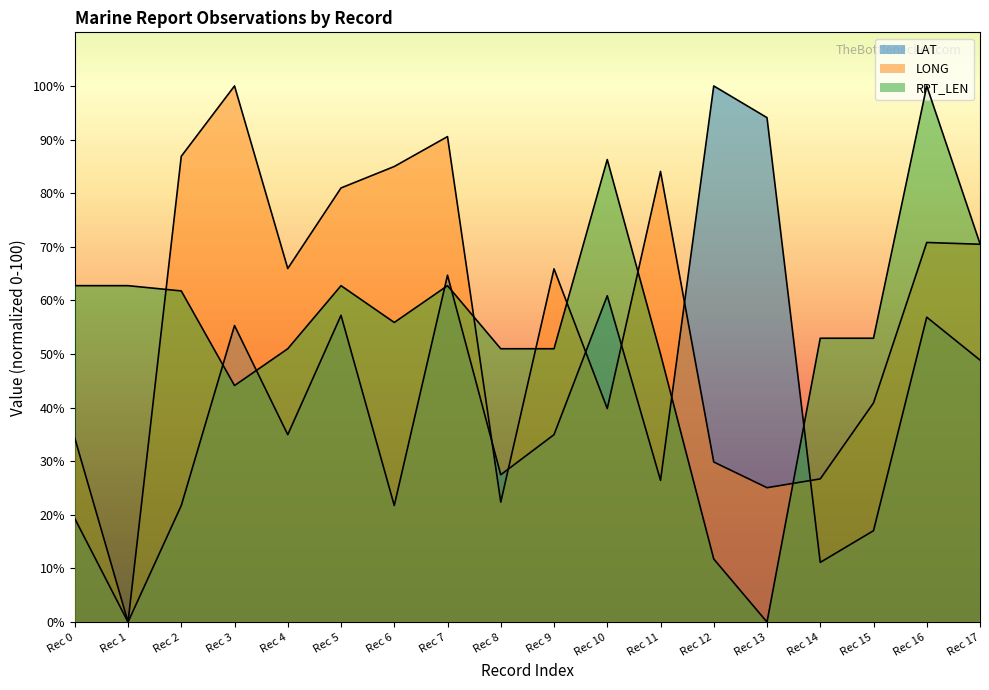

How many times do LONG and RPT_LEN cross each other?

6